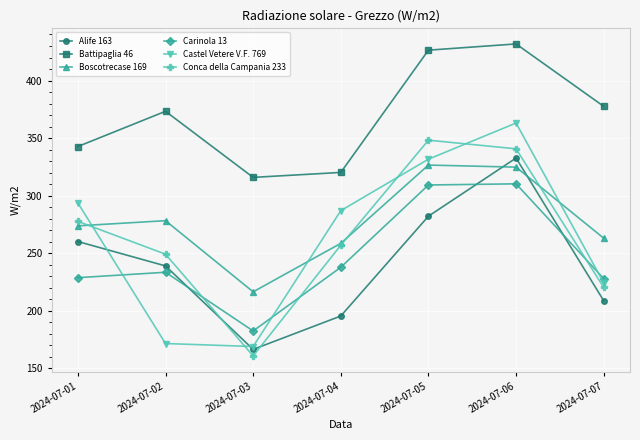

What is the value of the Carinola 13 point at the 7th from the left?

228.0